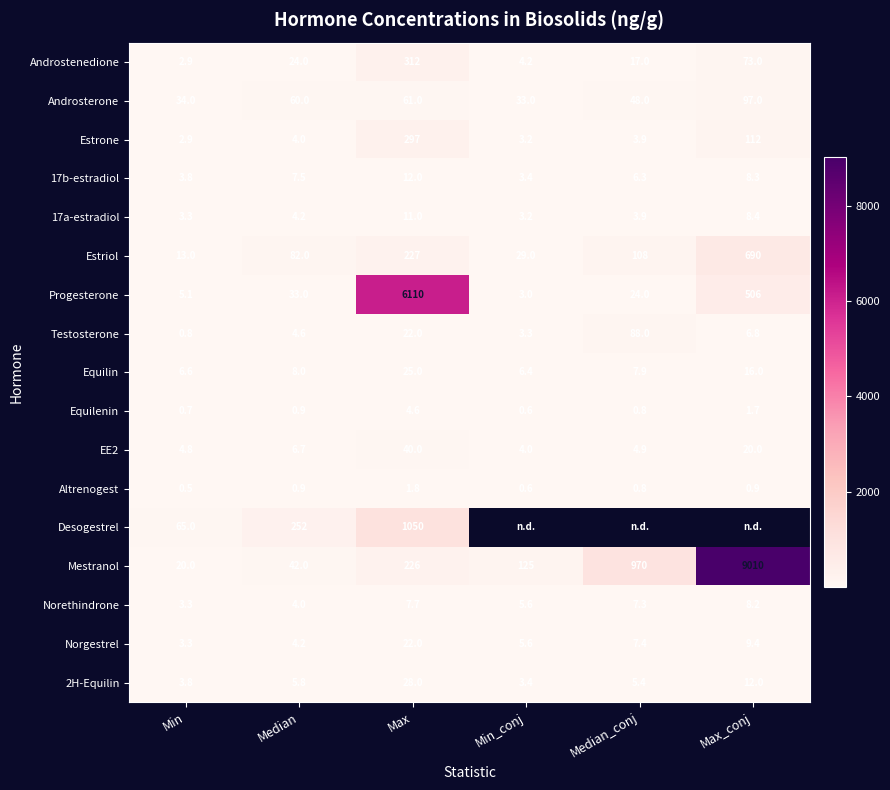

Between Median and Max, which is larger?

Max